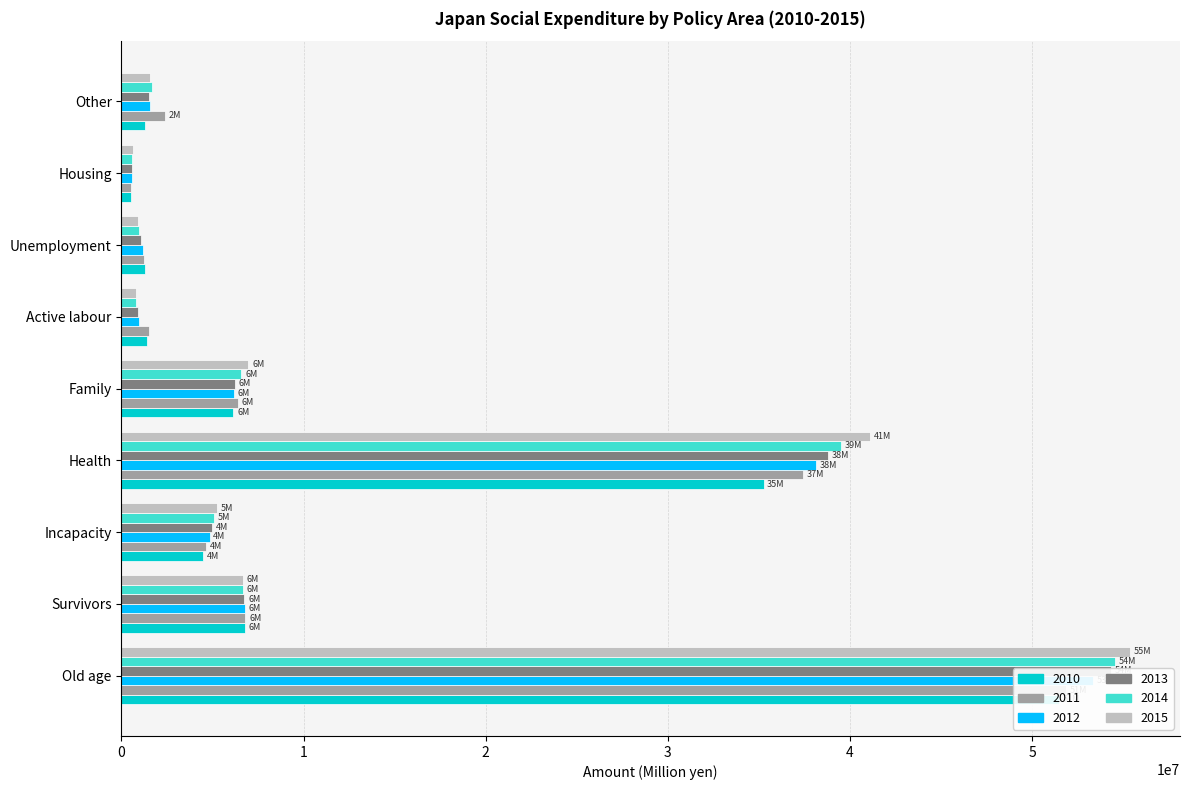

Rank the categories by 2014 value from lowest to highest.

Housing, Active labour, Unemployment, Other, Incapacity, Family, Survivors, Health, Old age